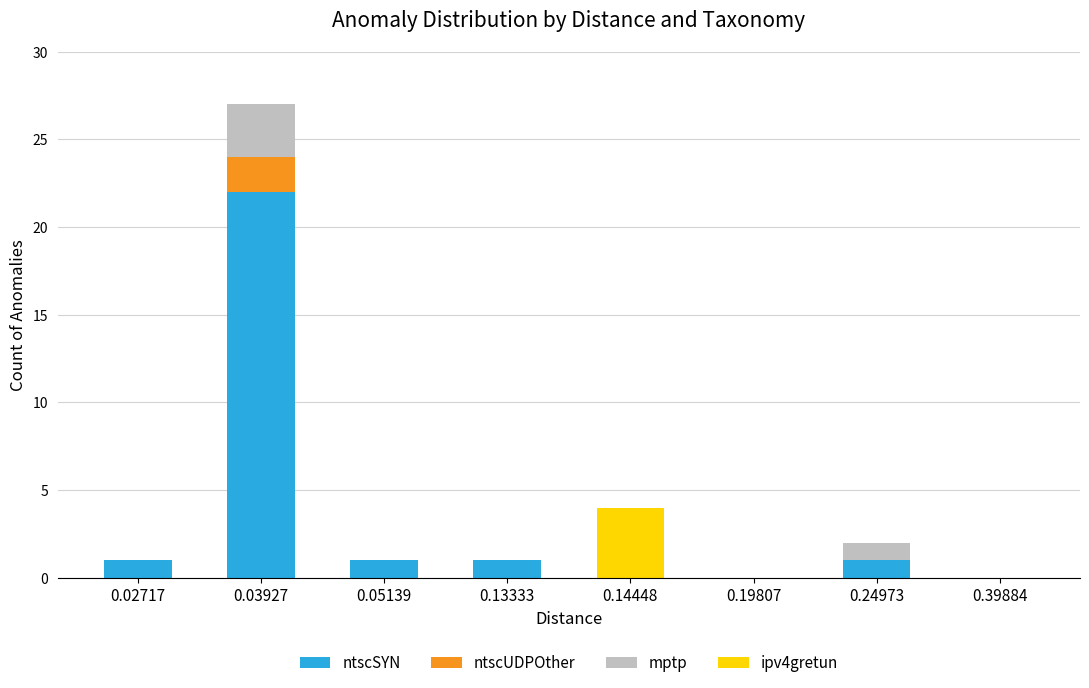

What is the maximum value for ntscSYN?

22